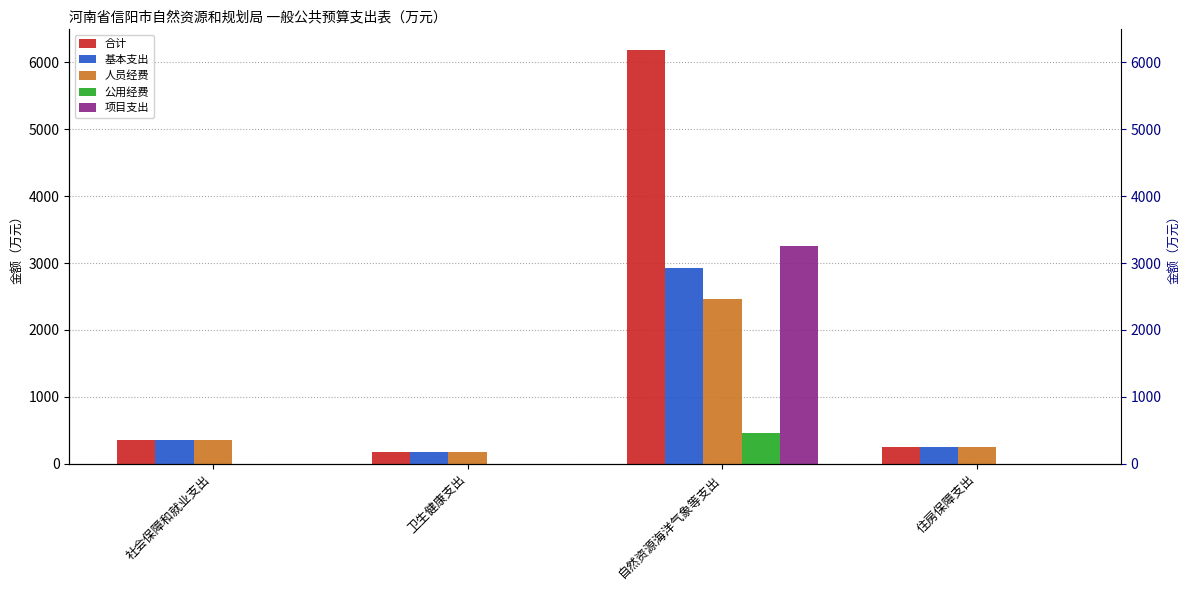

What is the sum of all 项目支出 values?

3260.8